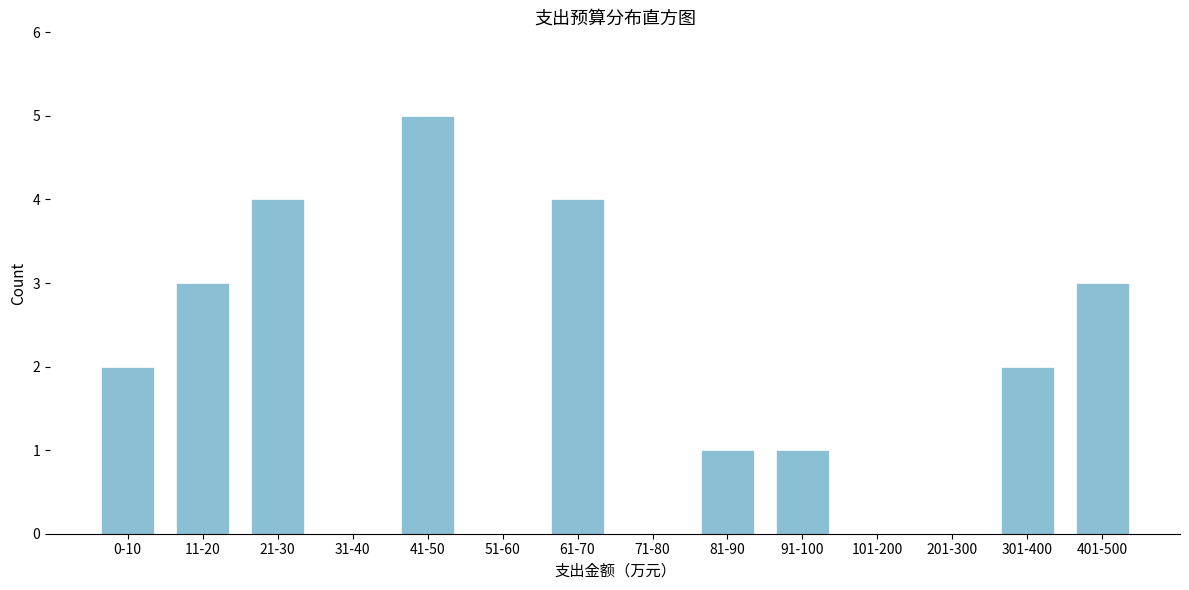

Reading right to left, transcribe all the data shown in this chart.

401-500=3	301-400=2	201-300=0	101-200=0	91-100=1	81-90=1	71-80=0	61-70=4	51-60=0	41-50=5	31-40=0	21-30=4	11-20=3	0-10=2